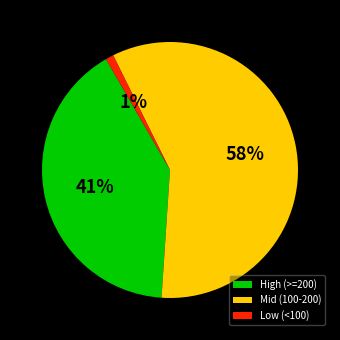

Count the number of slices in the pie.

3